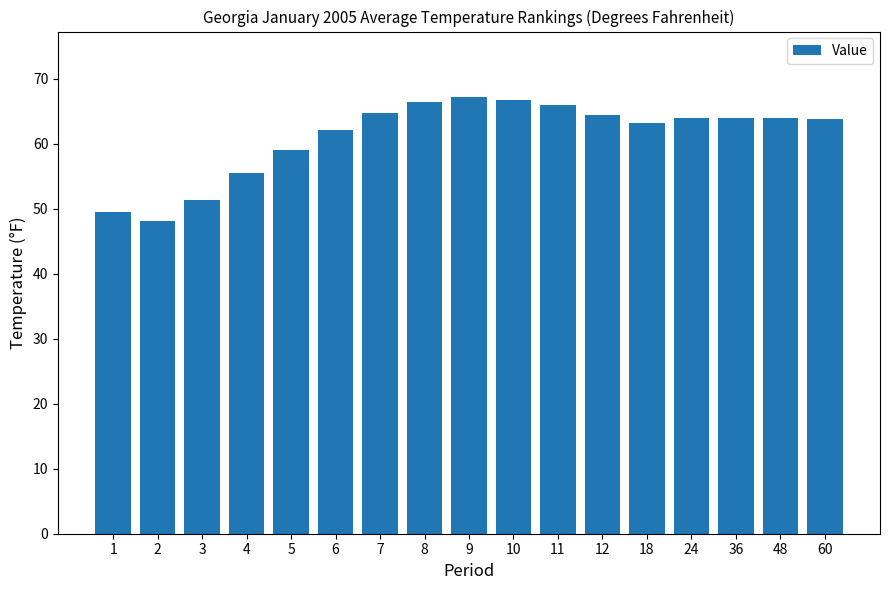

True or false: the data shows 55.5 at 4.

True